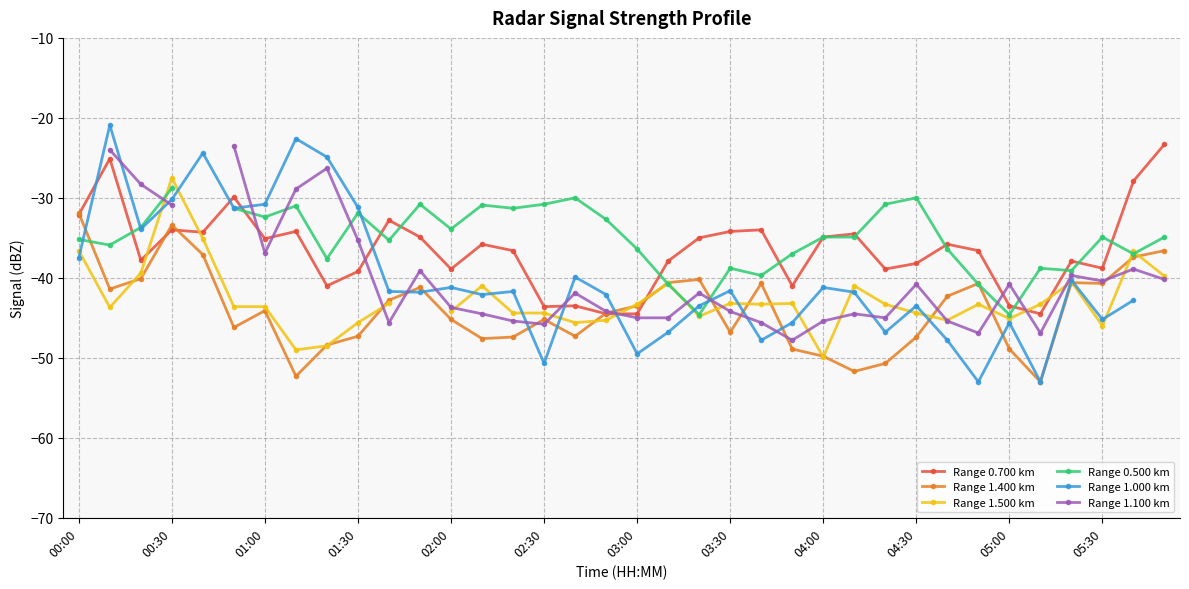

At how many categories does at least one series exceed -22?

1